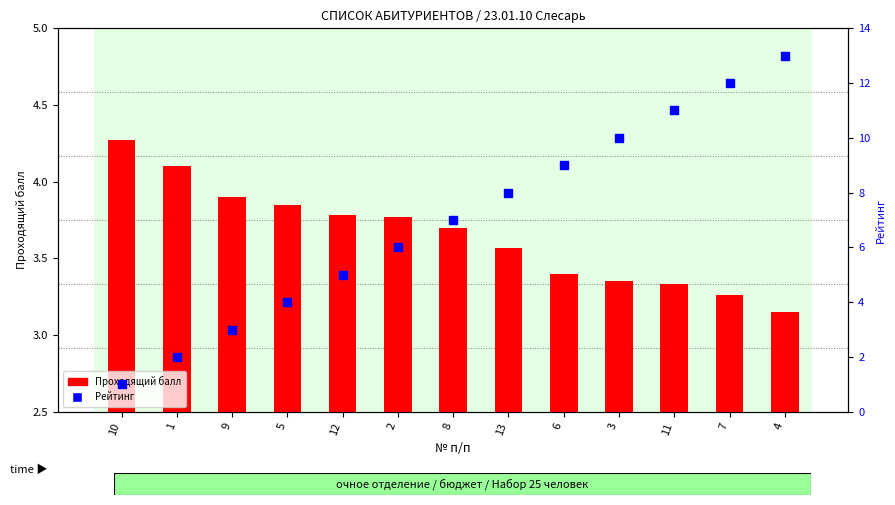

At which category is the sum across all series the highest?

4